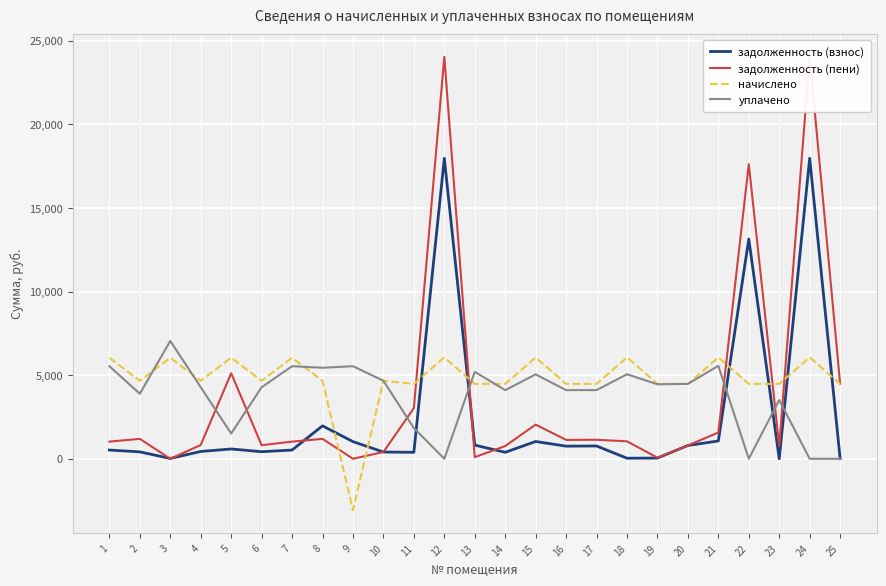

At 5, list the series in order from largest to smallest.

начислено, задолженность (пени), уплачено, задолженность (взнос)